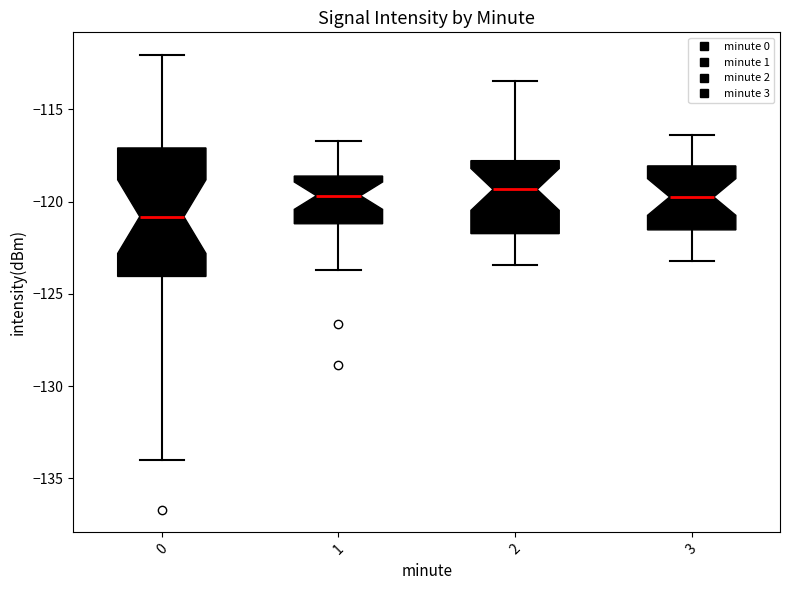

Comparing the boxes themselves (not the whiskers), which one is the tallest?

0